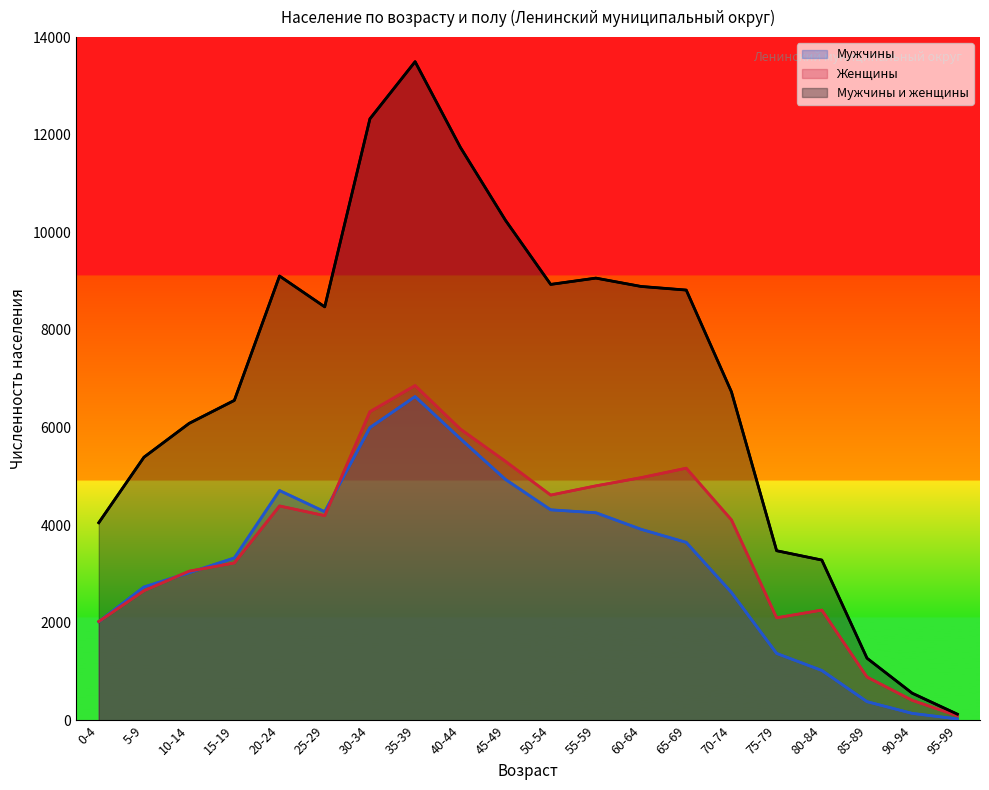

How many lines are shown in the chart?

3